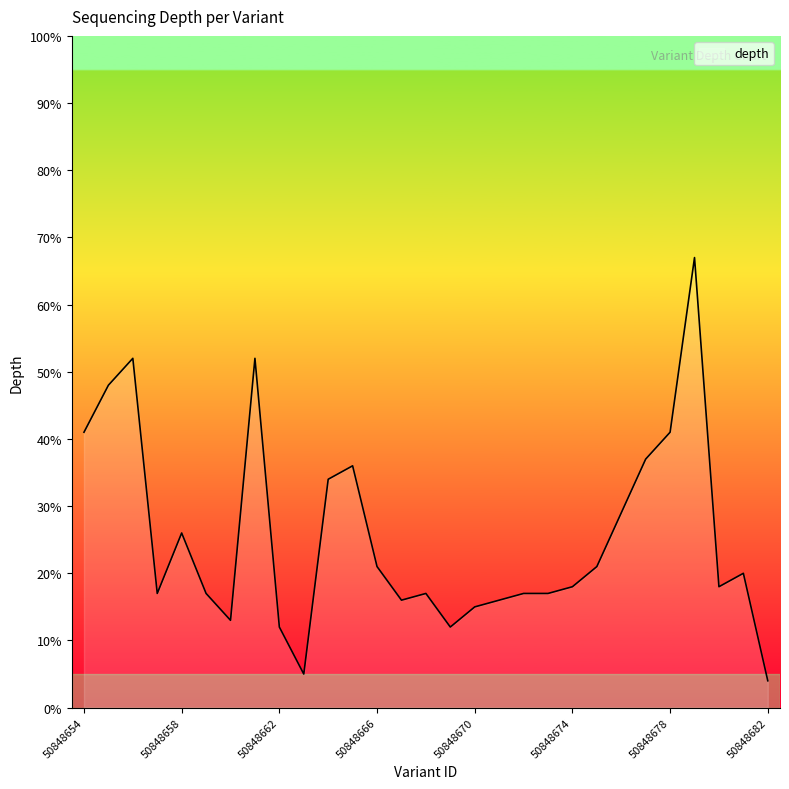

What is the maximum value shown in the chart?

67